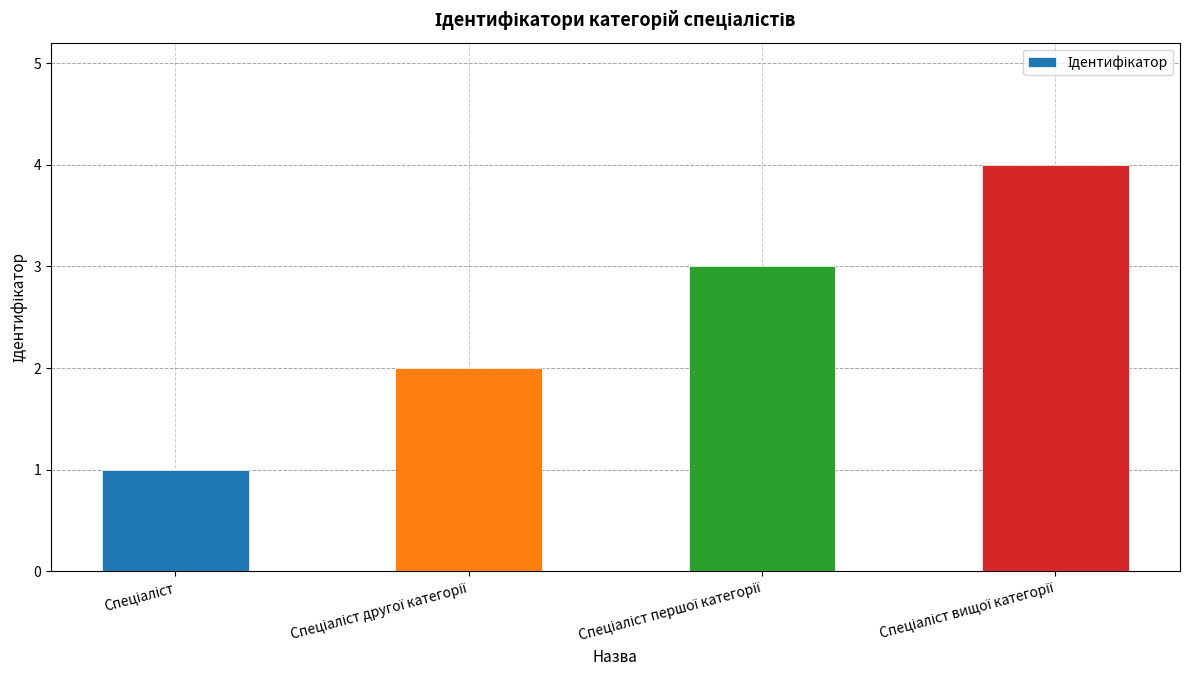

What is the smallest value displayed?

1